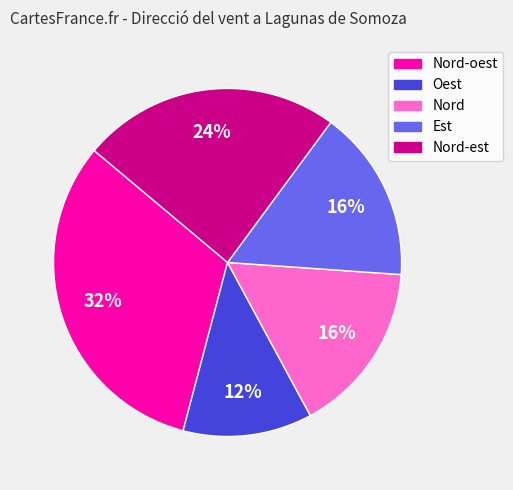

Is there a majority slice in this chart?

No